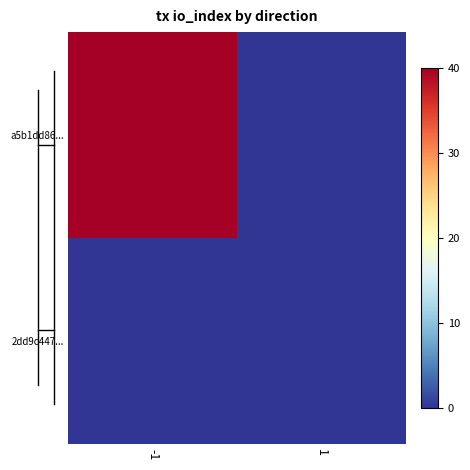

Reading left to right, what are all the values shown in this chart?

a5b1dd86...: -1=40	1=0
2dd9c447...: -1=0	1=0